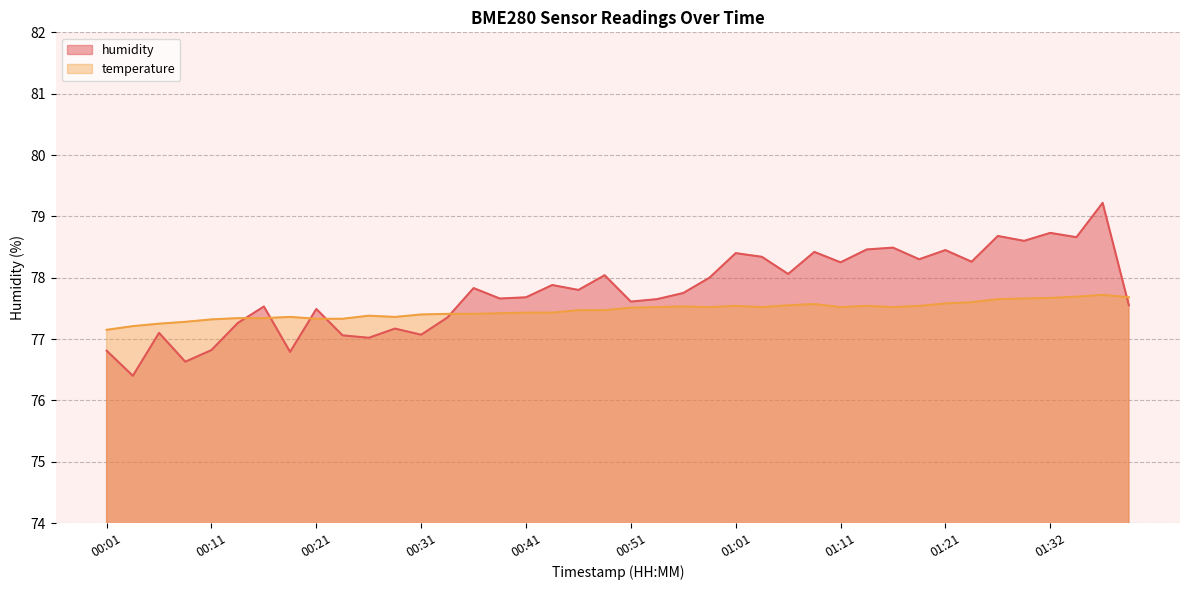

The value of temperature at 00:08 is 125.8. True or false?

False